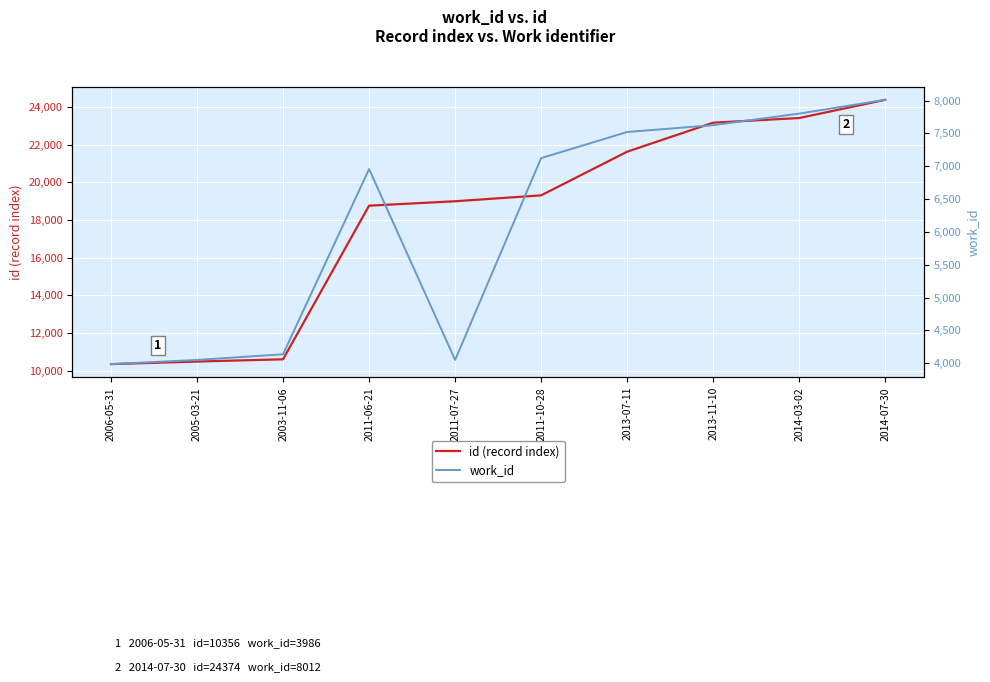

True or false: work_id and id (record index) intersect in this chart.

False